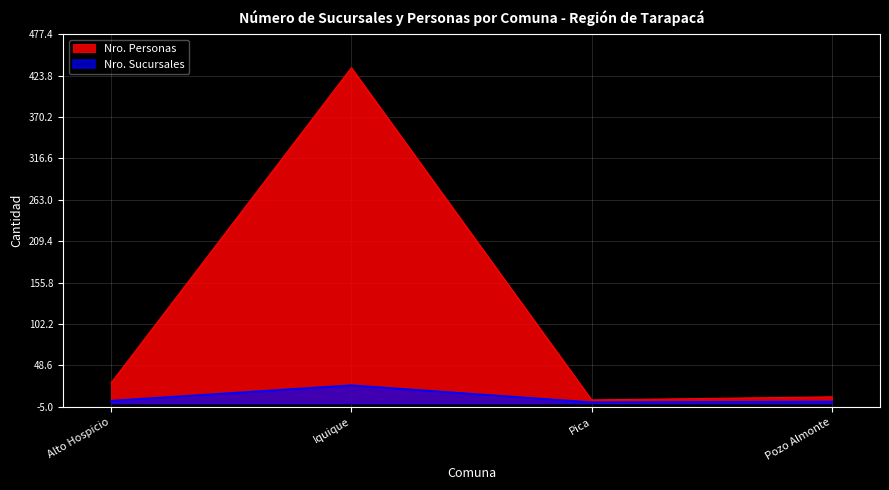

At which category is the sum across all series the highest?

Iquique